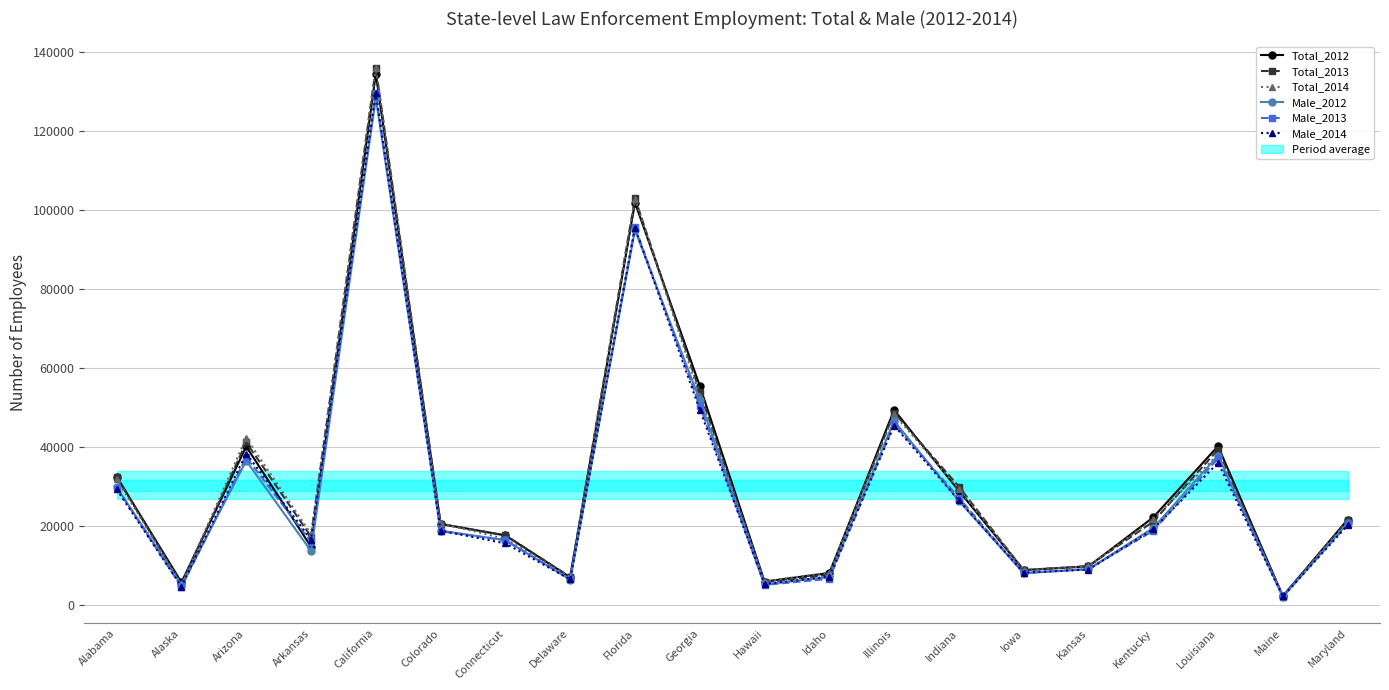

What is the total value across all series at Arizona?

235517